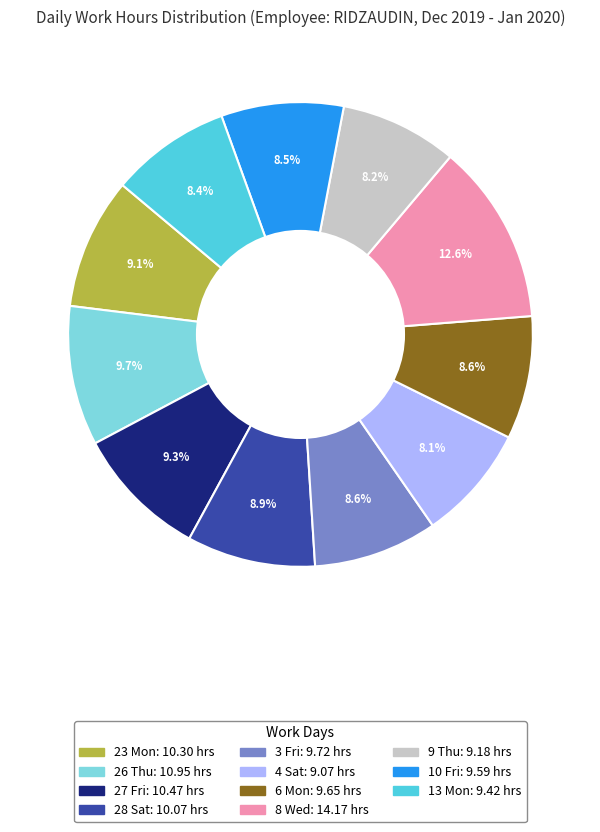

Approximately how many times larger is the value at 27 Fri compared to 13 Mon?

1.1